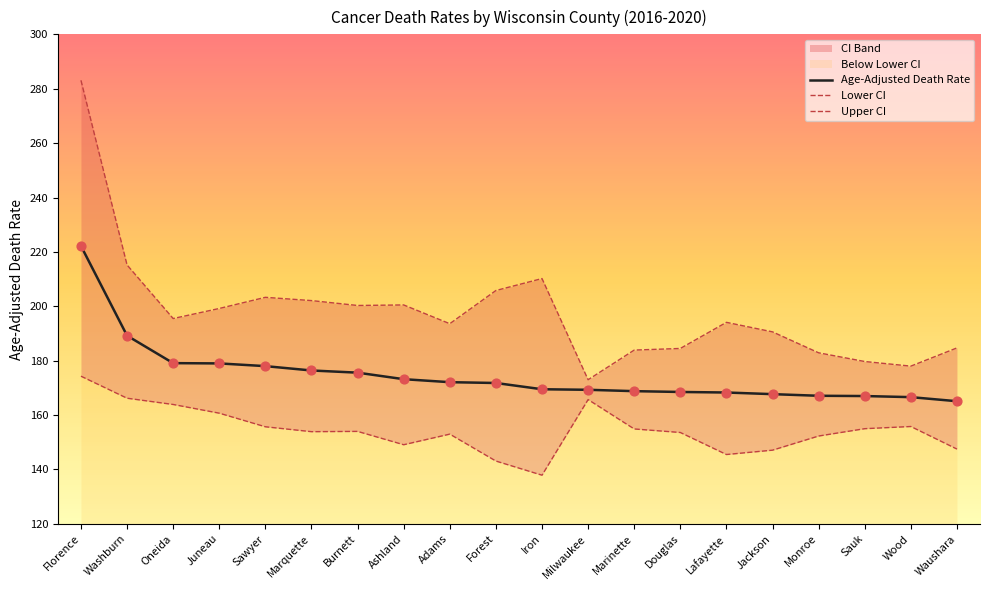

Which series has the widest spread of Y values?

Upper CI